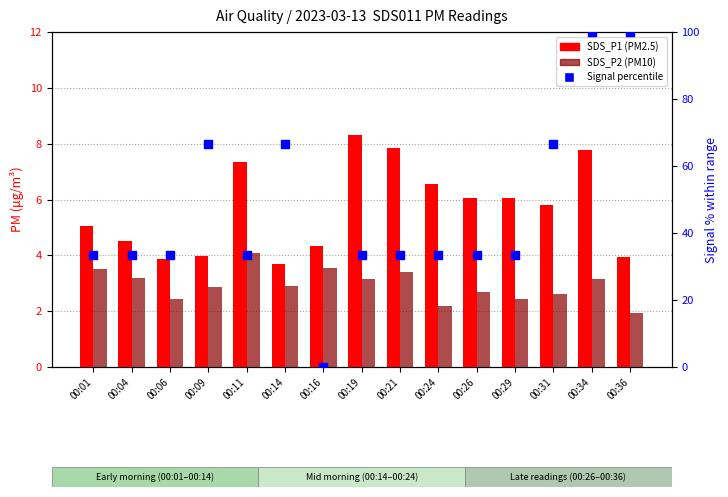

At how many categories does at least one series exceed 58?

5